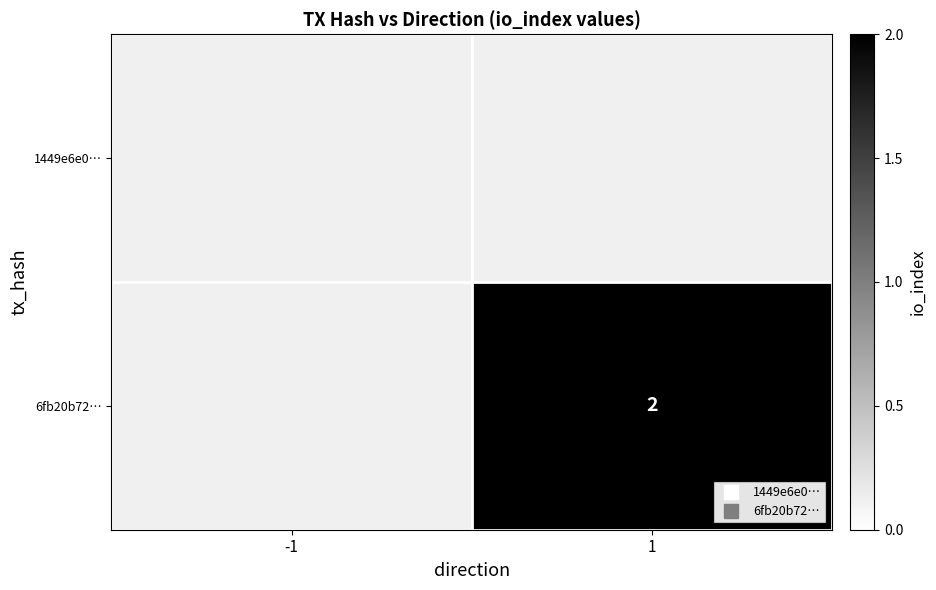

How many 6fb20b72… values are between 0 and 2?

2